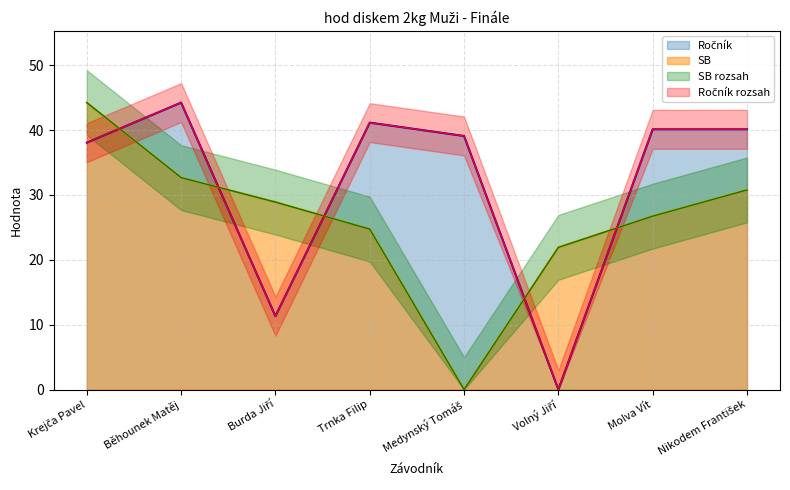

How many values in the Ročník series are below 40?

4